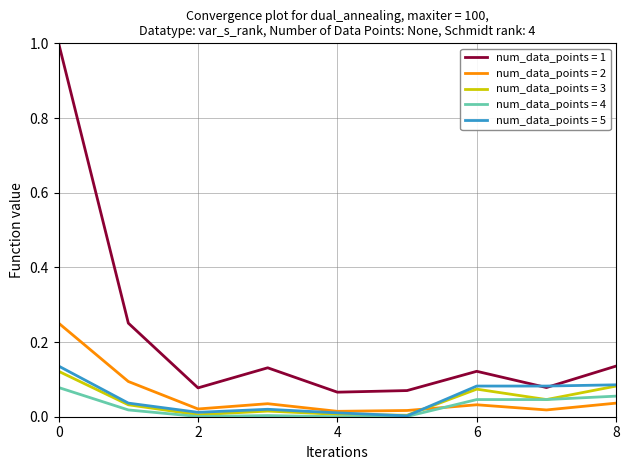

Which series has the largest total across all categories?

num_data_points = 1